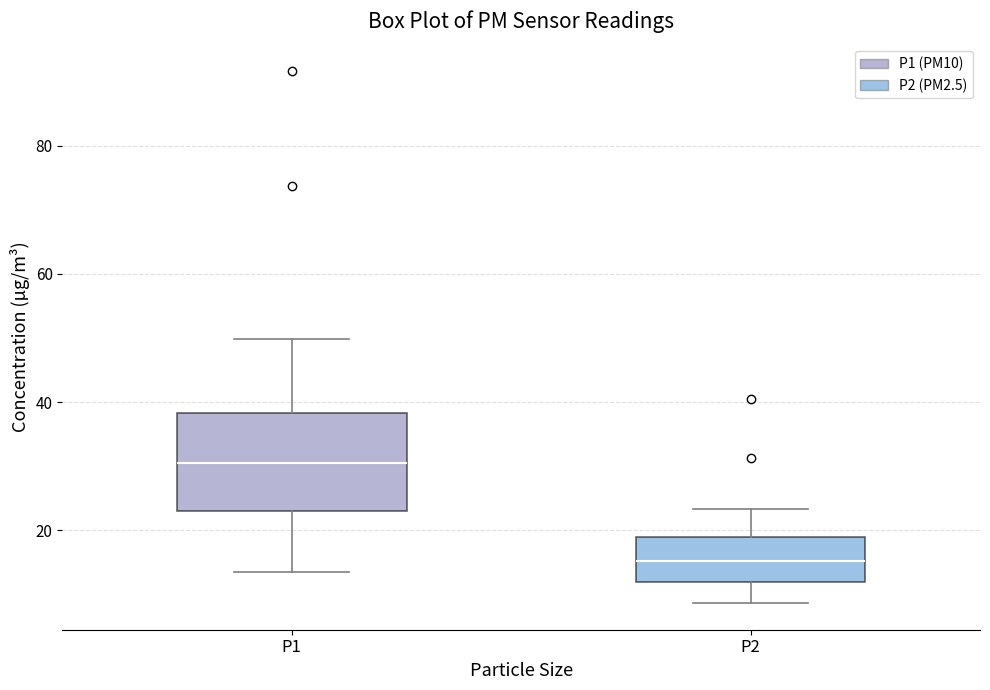

Reading left to right, read every box against the y-axis: the position of its median line, the range the box covers, and the ends of its whiskers. The values are not printed on the chart, so give them approximately, as read against the axis.

P1: median 30, box 22 to 38, whiskers 14 to 50
P2: median 16, box 12 to 20, whiskers 8 to 24